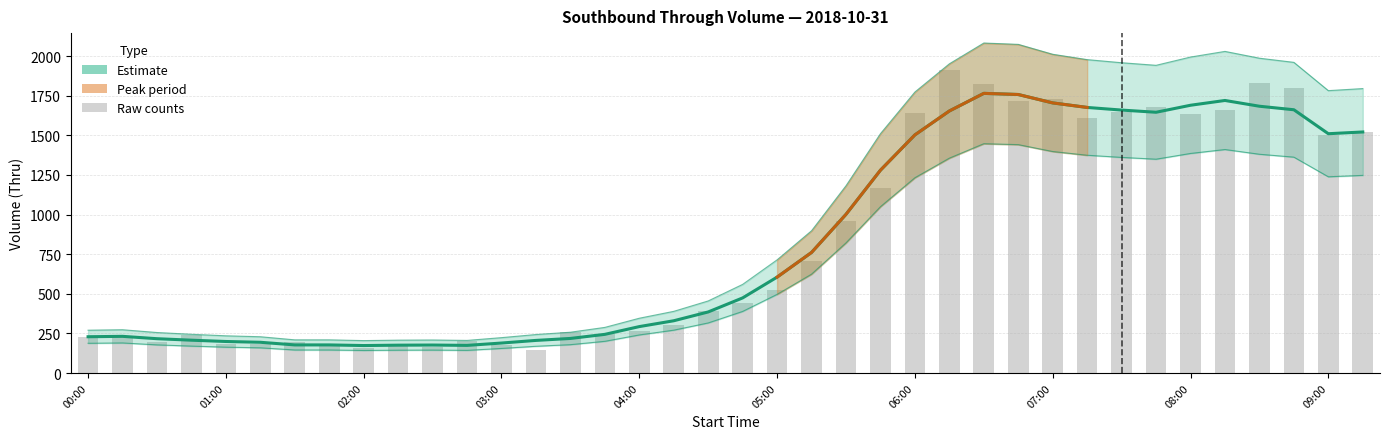

Reading left to right, list all the values displayed in this chart.

229.0	231.5	216.6	207.2	199.0	194.0	177.4	177.4	173.4	175.8	176.6	174.4	189.2	205.8	218.2	244.0	293.0	329.8	385.4	474.0	605.2	760.8	1001.4	1279.8	1502.6	1653.4	1764.6	1757.4	1704.4	1675.8	1659.2	1645.4	1689.6	1719.8	1683.4	1661.2	1510.0	1521.0